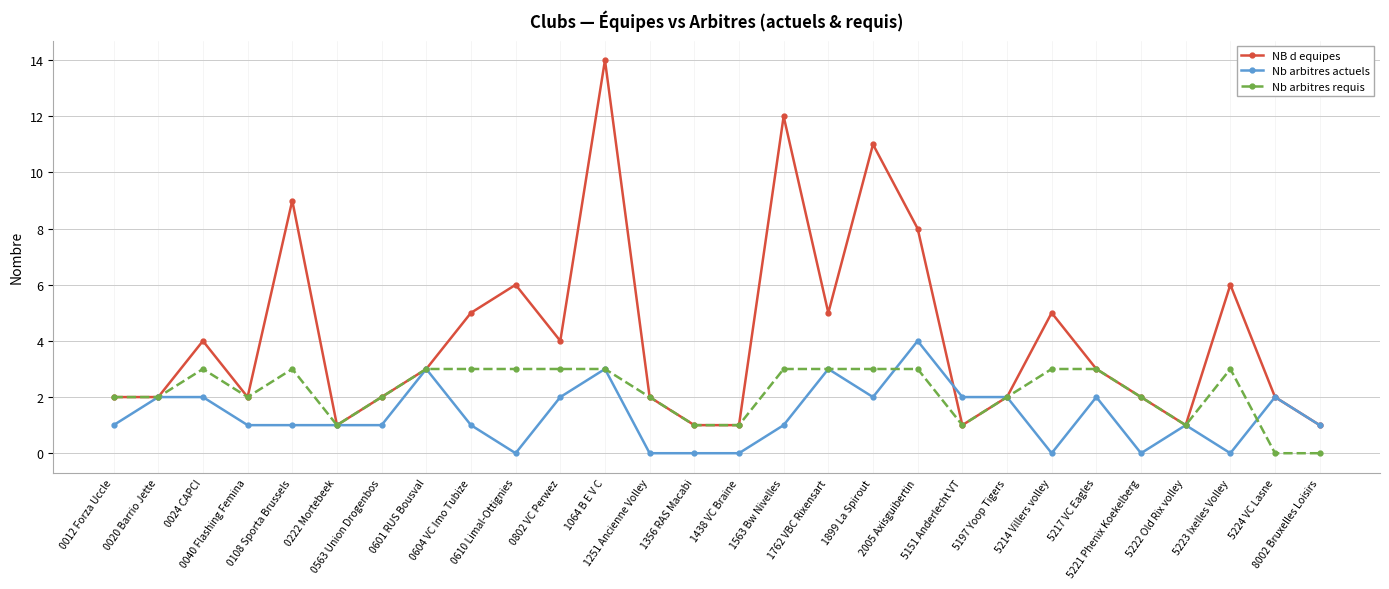

Which series has the largest total across all categories?

NB d equipes